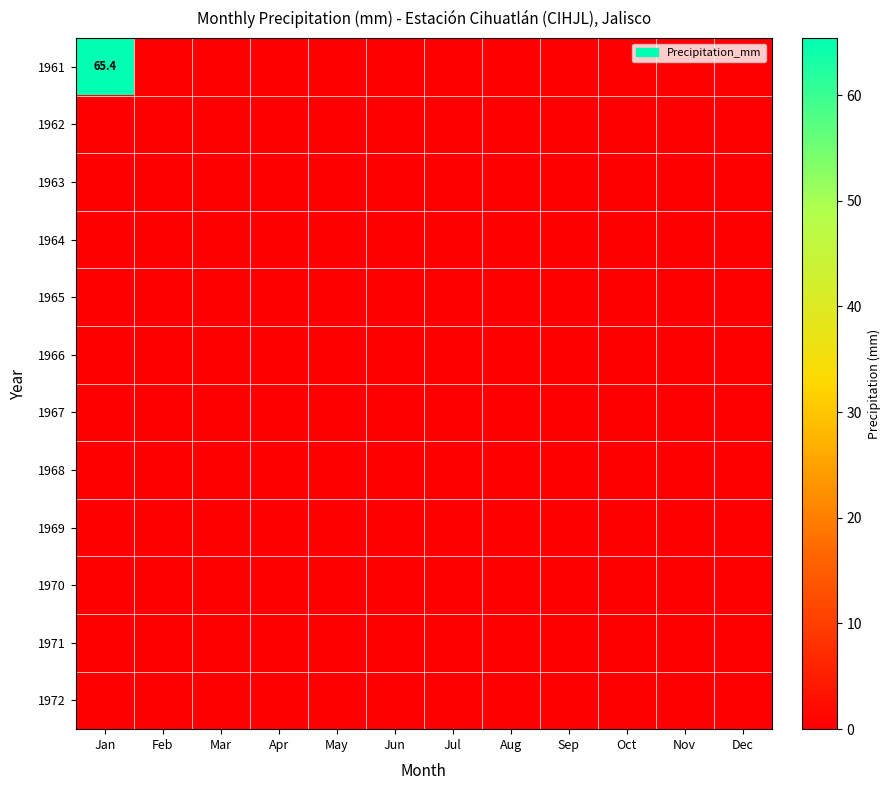

Where is 1971 nearest to the value 0?

Jan